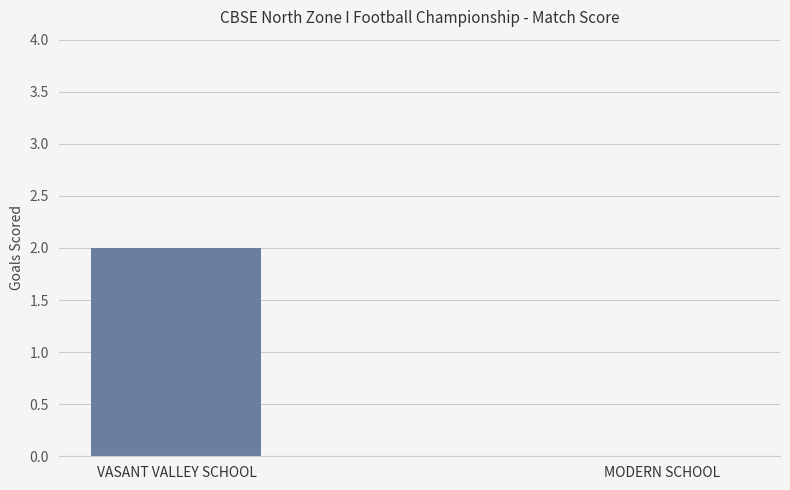

True or false: the data shows 0 at VASANT VALLEY SCHOOL.

False